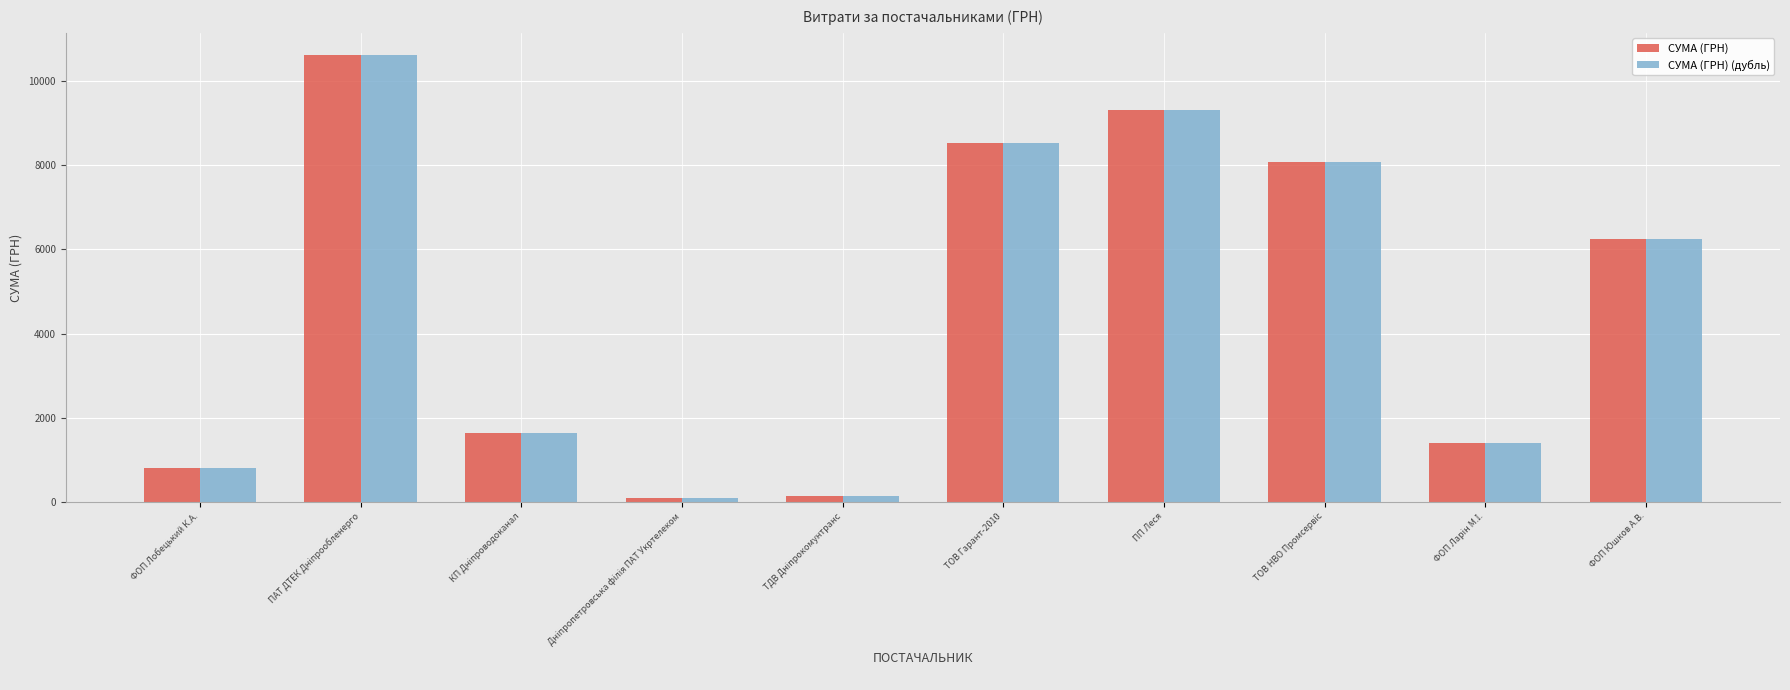

At which label is СУМА (ГРН) (дубль) closest to 5357?

ФОП Юшков А.В.